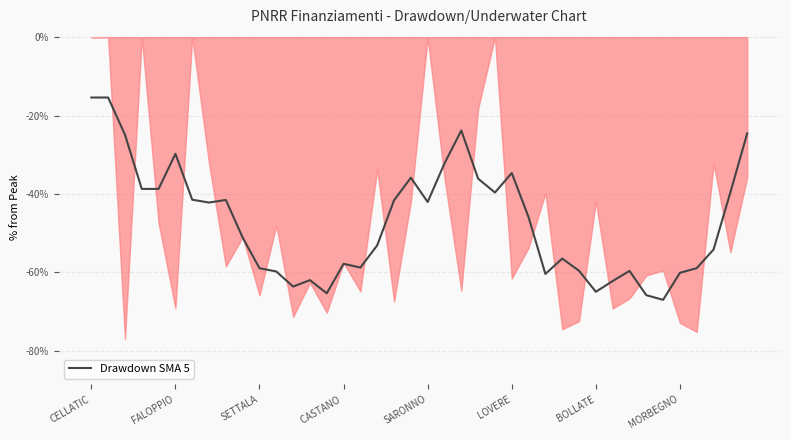

What is the lowest value of the Drawdown SMA 5 series?

-67.0